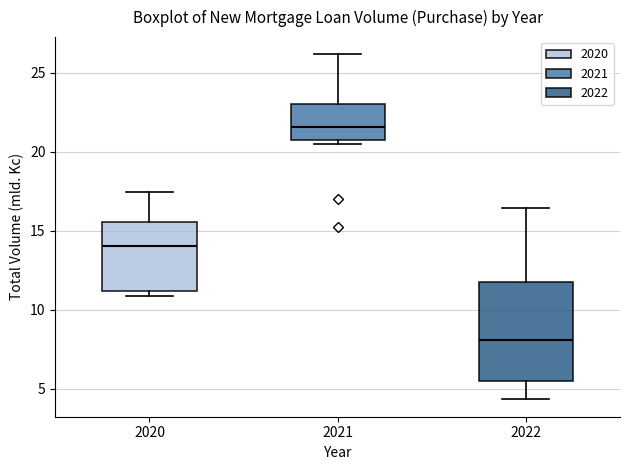

Where is the lower edge of the box at x = 2022 on the y-axis? The values are not printed on the chart, so give them approximately, as read against the axis.

5.5